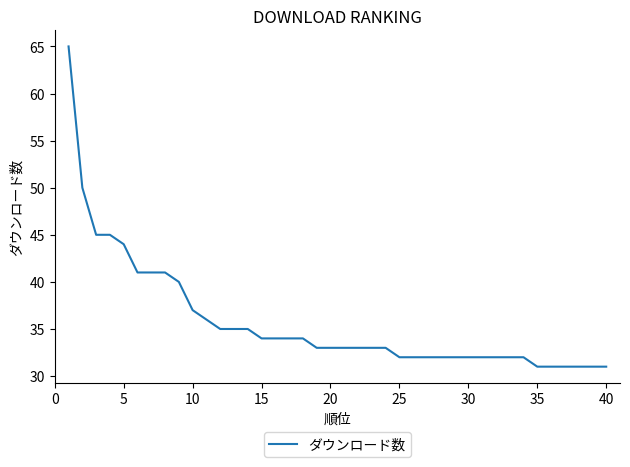

How many lines are shown in the chart?

1